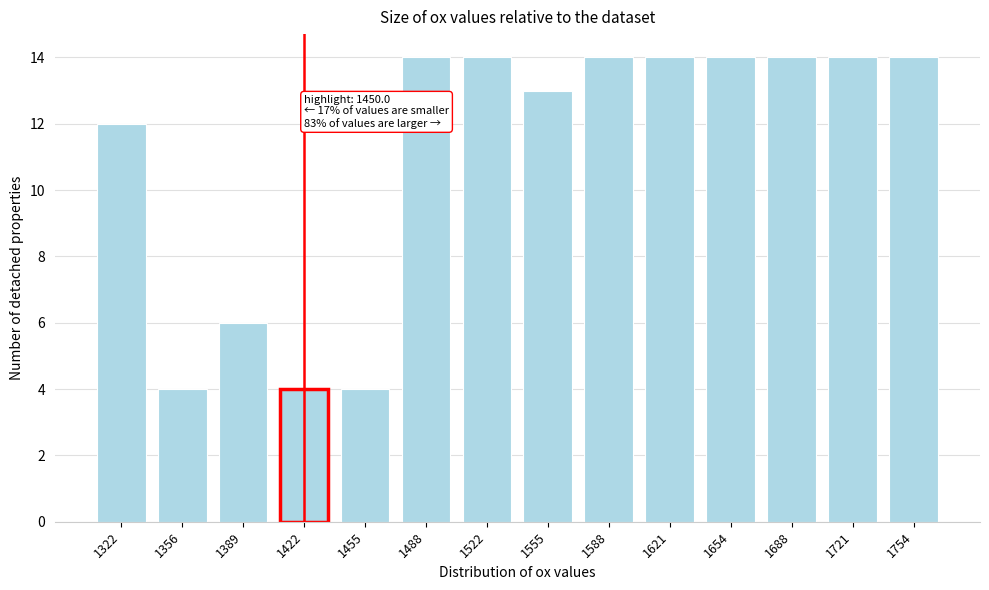

Reading right to left, what are all the values shown in this chart?

14	14	14	14	14	14	13	14	14	4	4	6	4	12